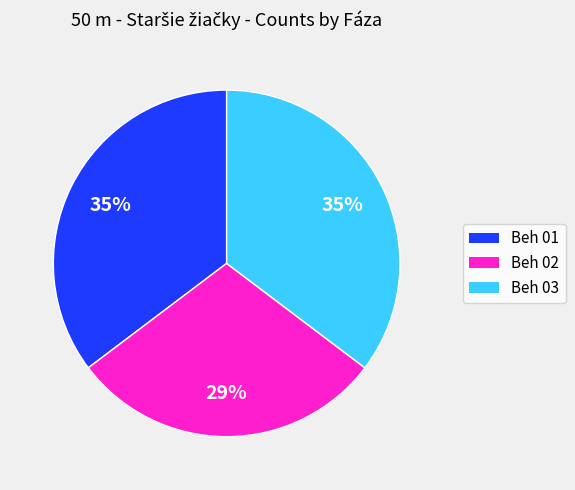

To the nearest percent, what percentage of the pie is Beh 02?

29%